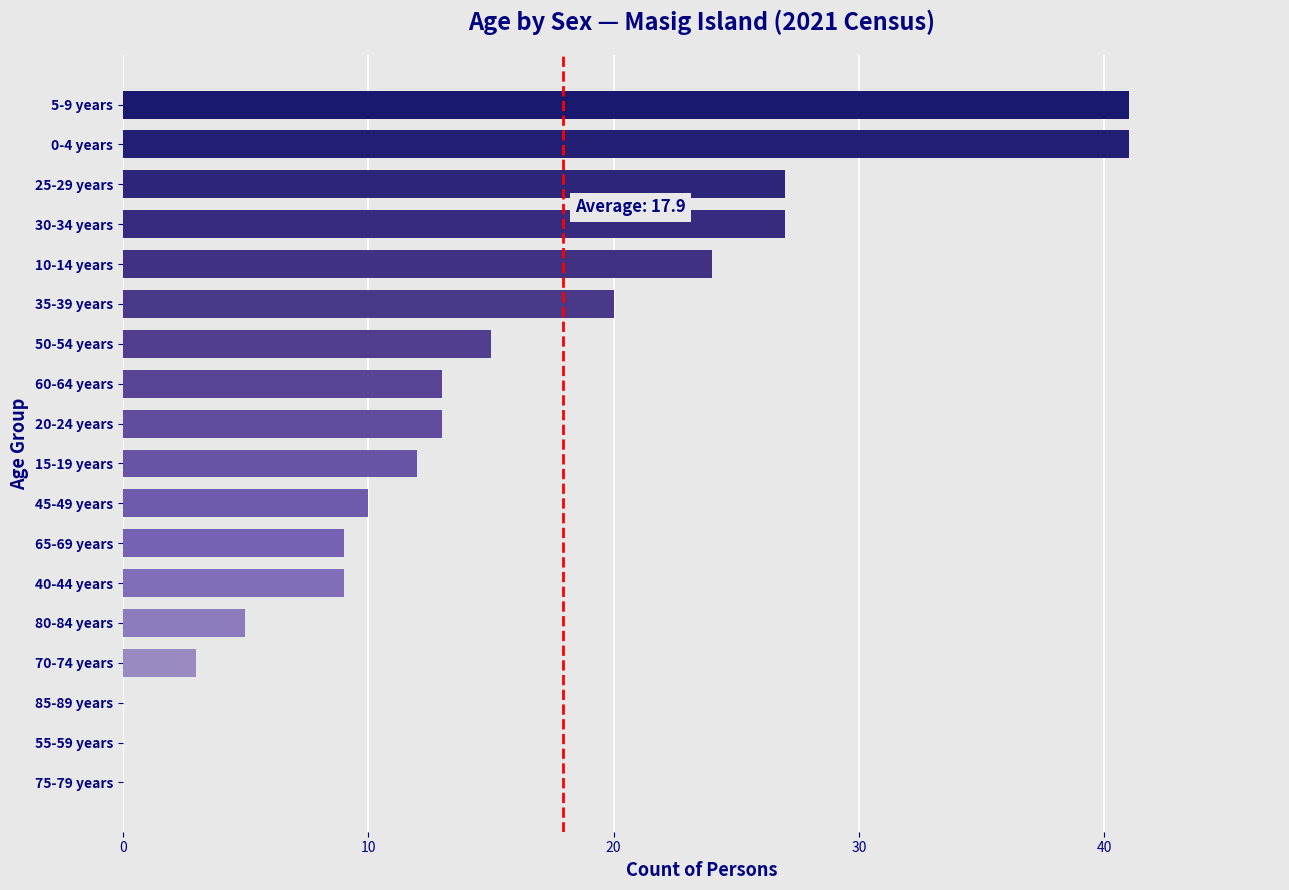

What is the sum of all values?

269